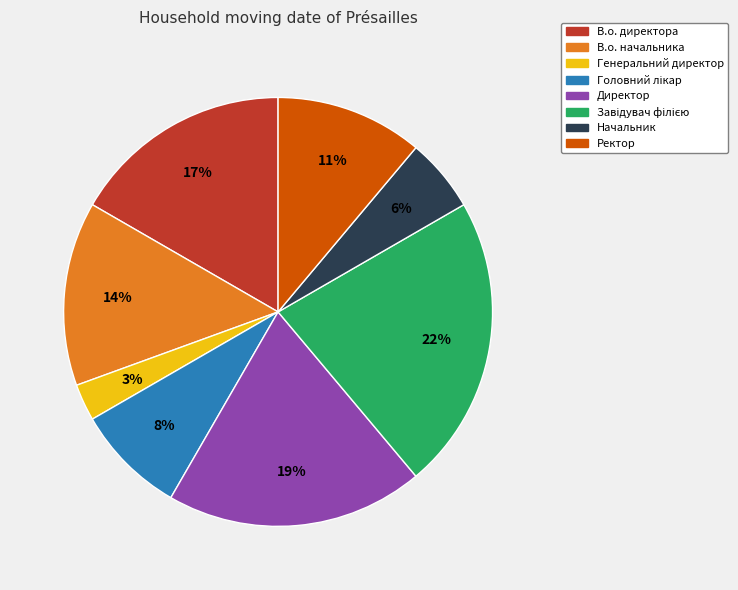

Is there a majority slice in this chart?

No